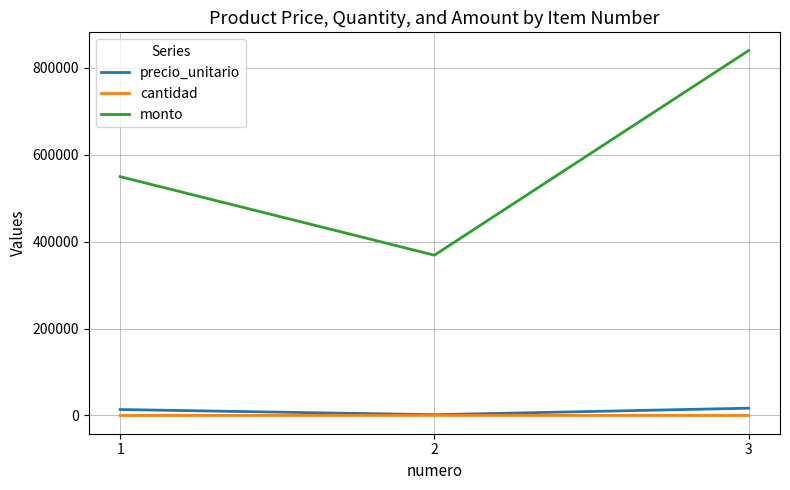

How many lines are shown in the chart?

3